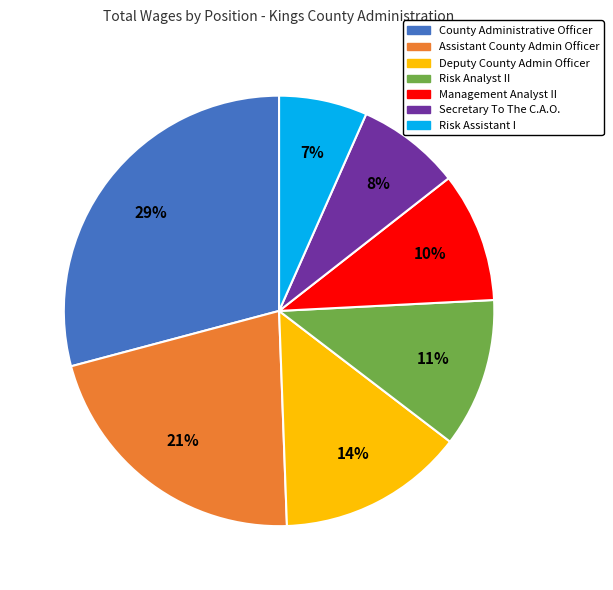

Do Deputy County Admin Officer and County Administrative Officer together represent more than half of the pie?

No